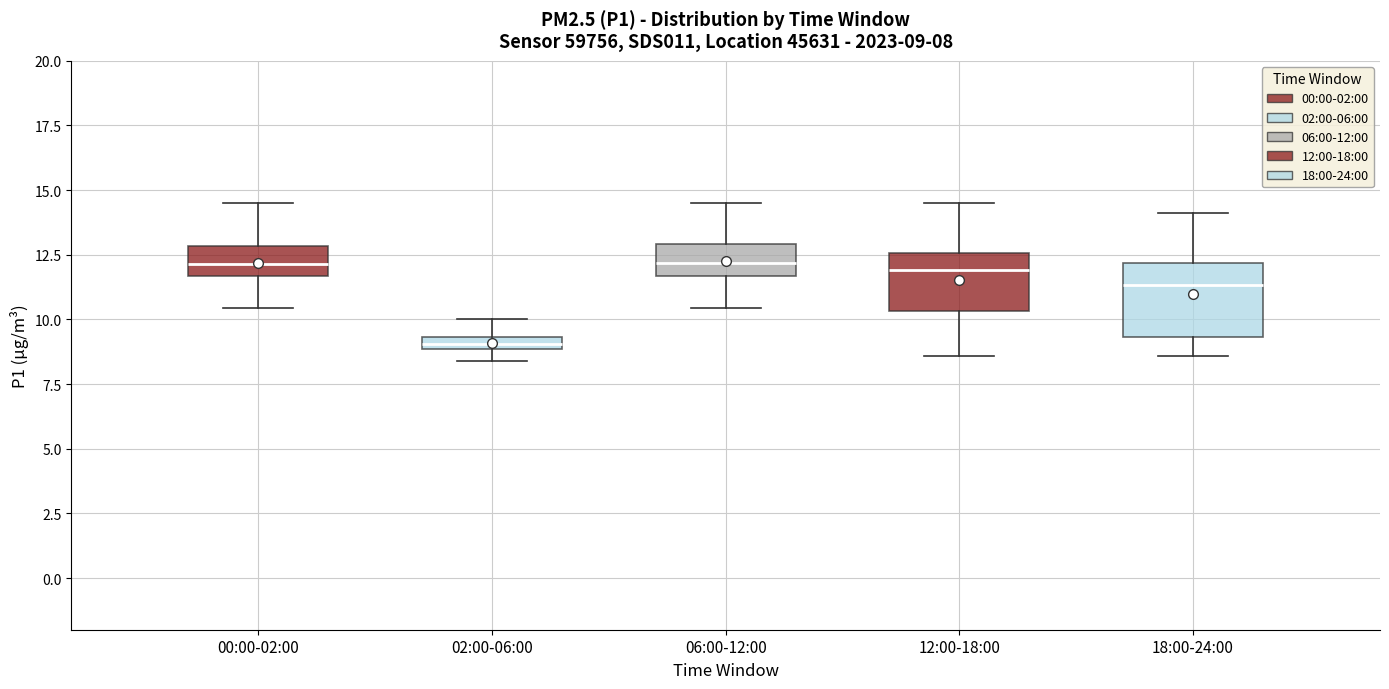

Which box's median line is the lowest?

02:00-06:00